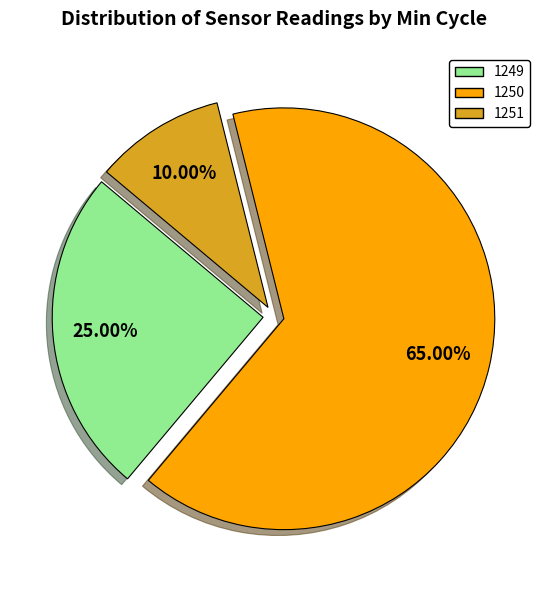

What is the ratio of the value at 1249 to the value at 1250?

0.4